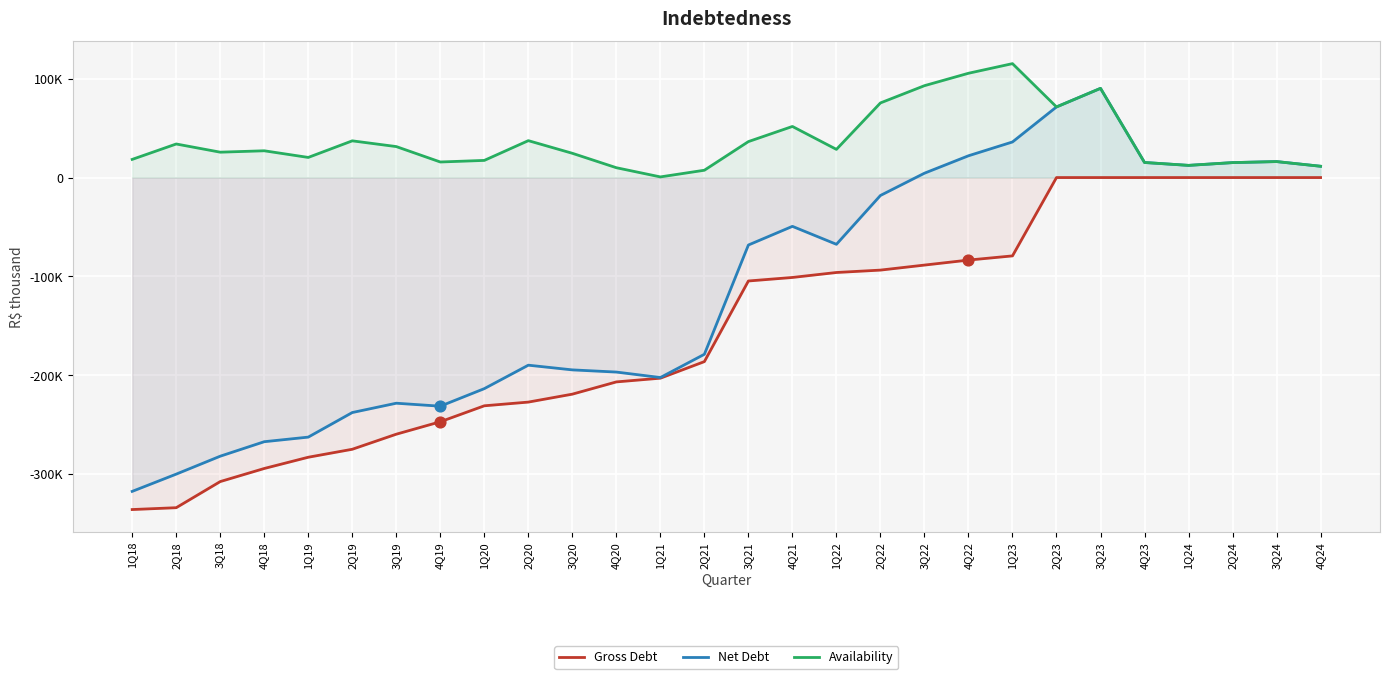

Which series has the largest total across all categories?

Availability